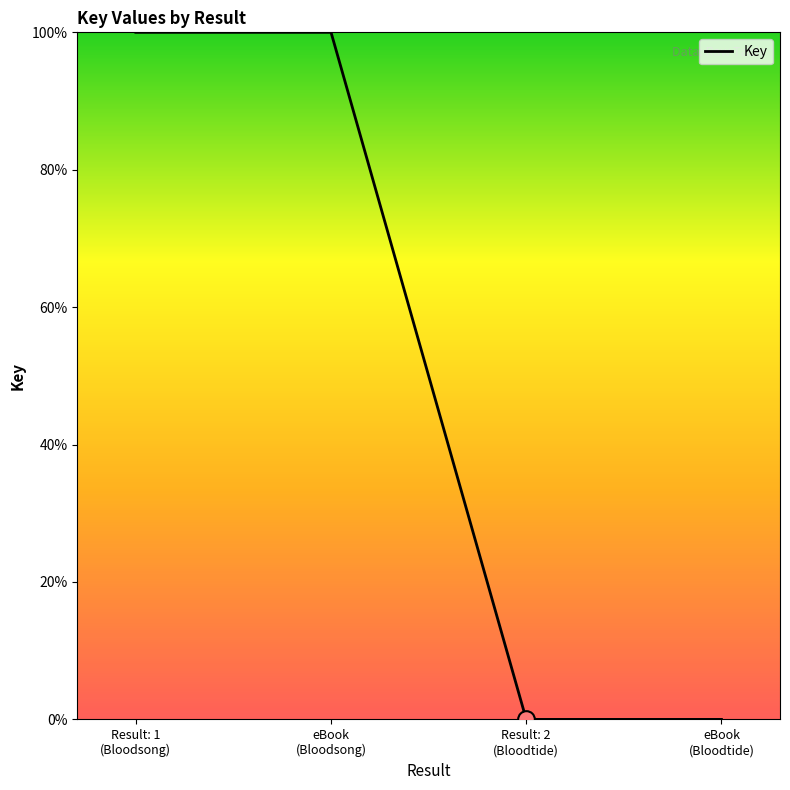

How many series are shown in this chart?

1